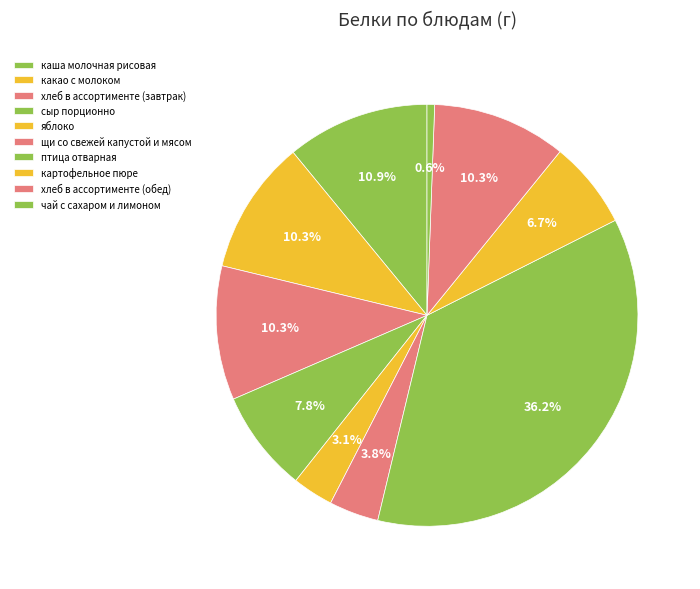

To the nearest percent, what is the difference between the largest and smallest slice percentages?

36%